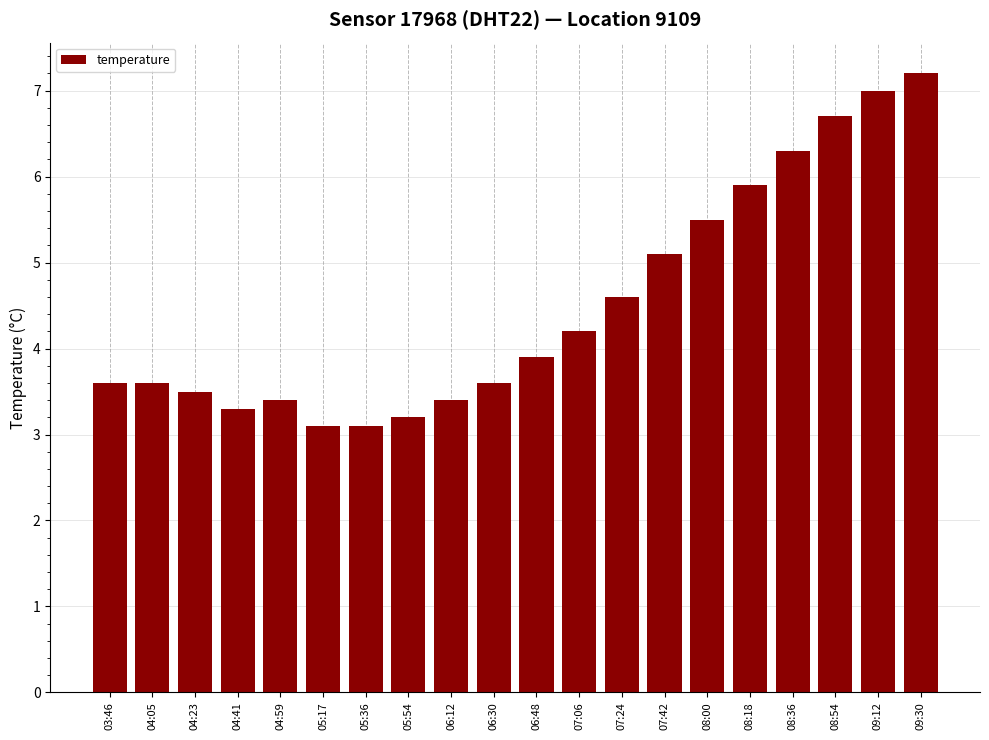

The value at 07:42 is 5.1. True or false?

True